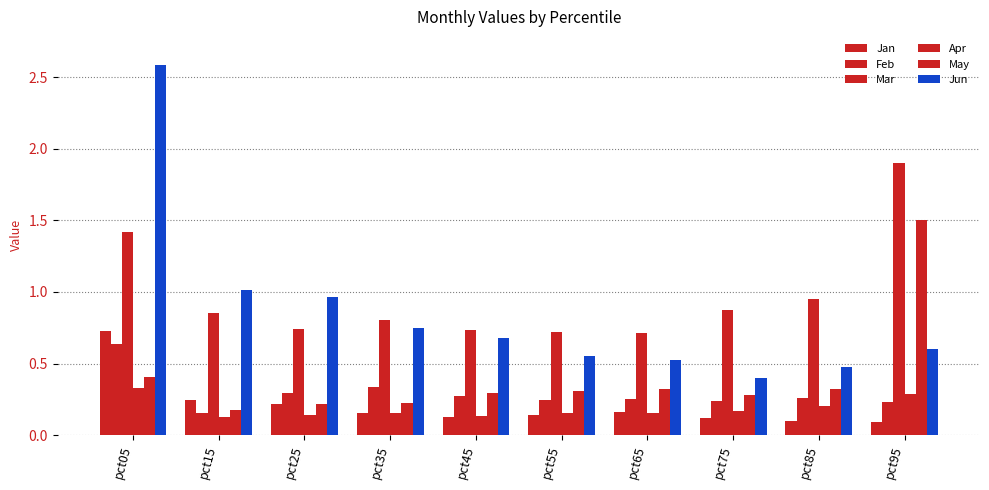

What is the difference between the highest and lowest values at pct05?

2.3